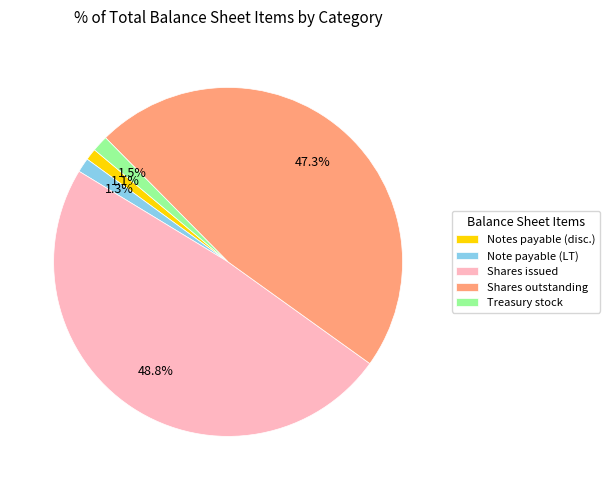

Is there any slice that represents more than half of the pie?

No